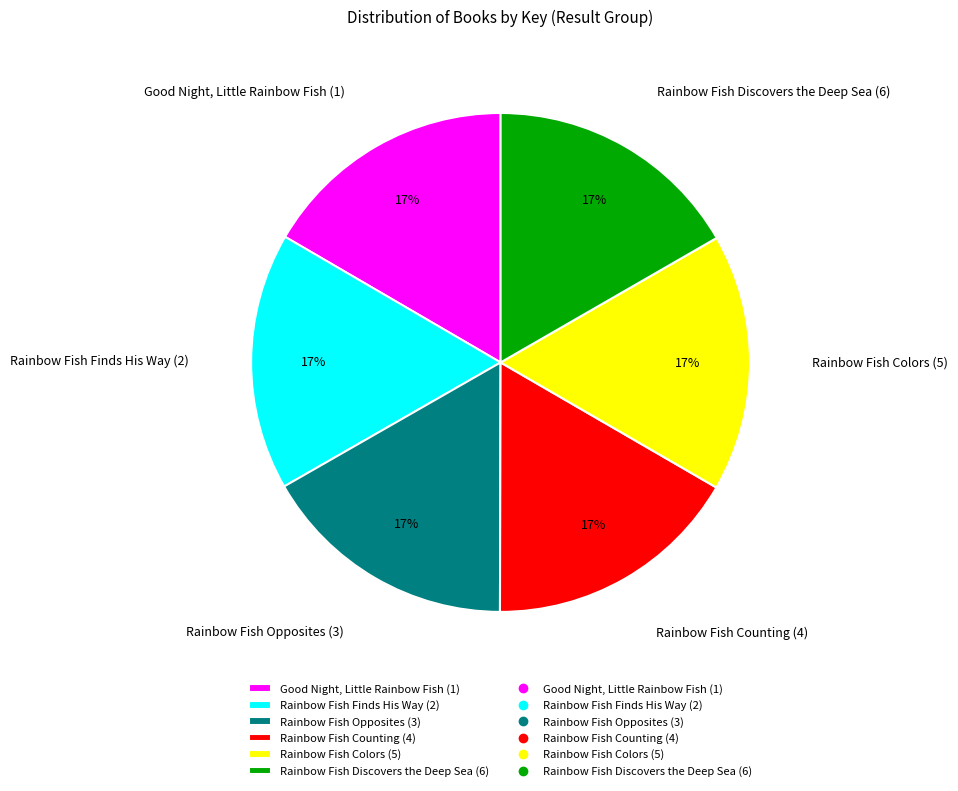

To the nearest percent, what is the combined percentage of Rainbow Fish Opposites (3) and Rainbow Fish Counting (4)?

33%